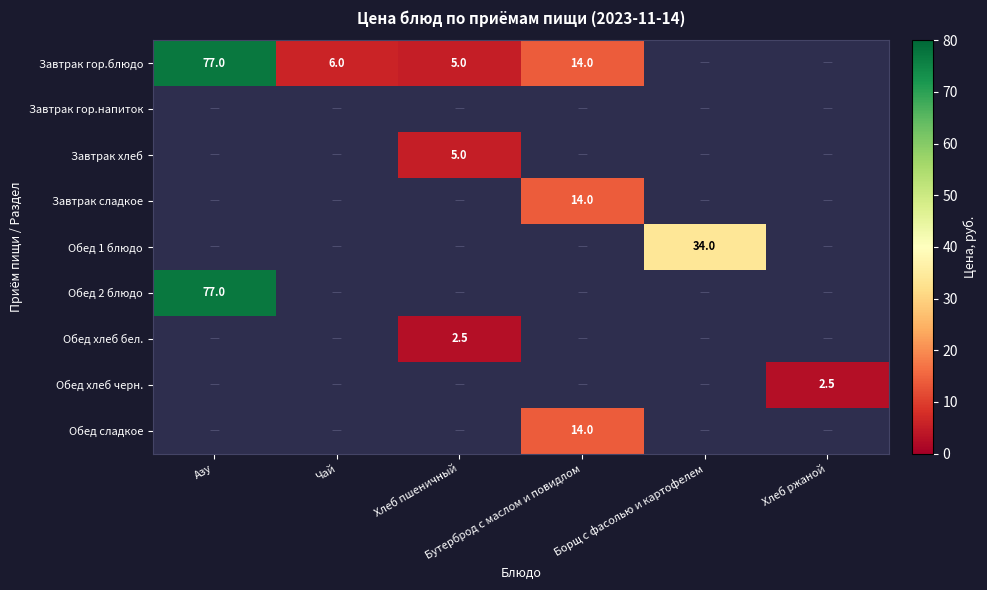

How many categories are shown in the chart?

6